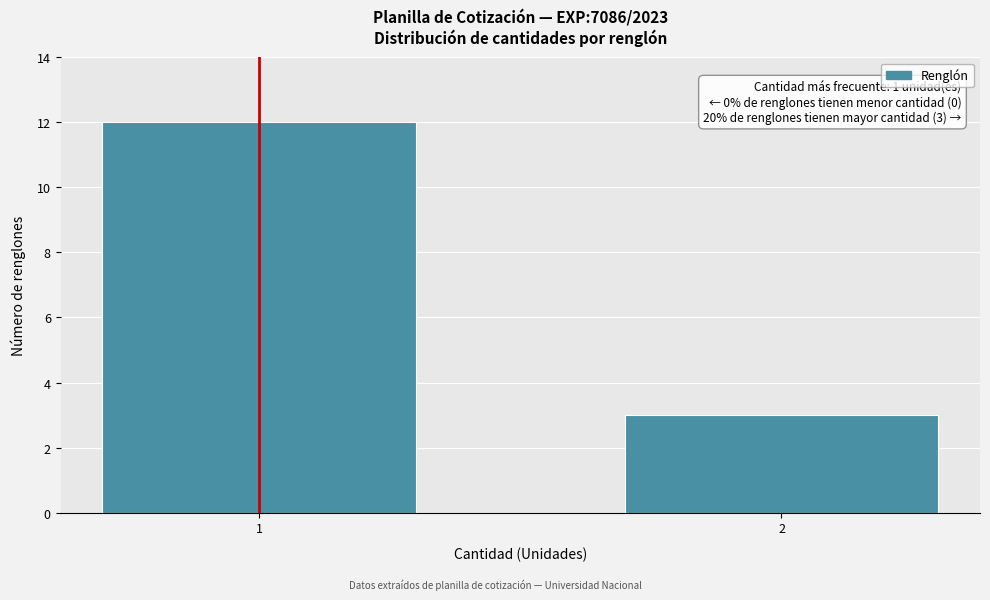

Reading right to left, extract all data points from this chart.

2=3	1=12